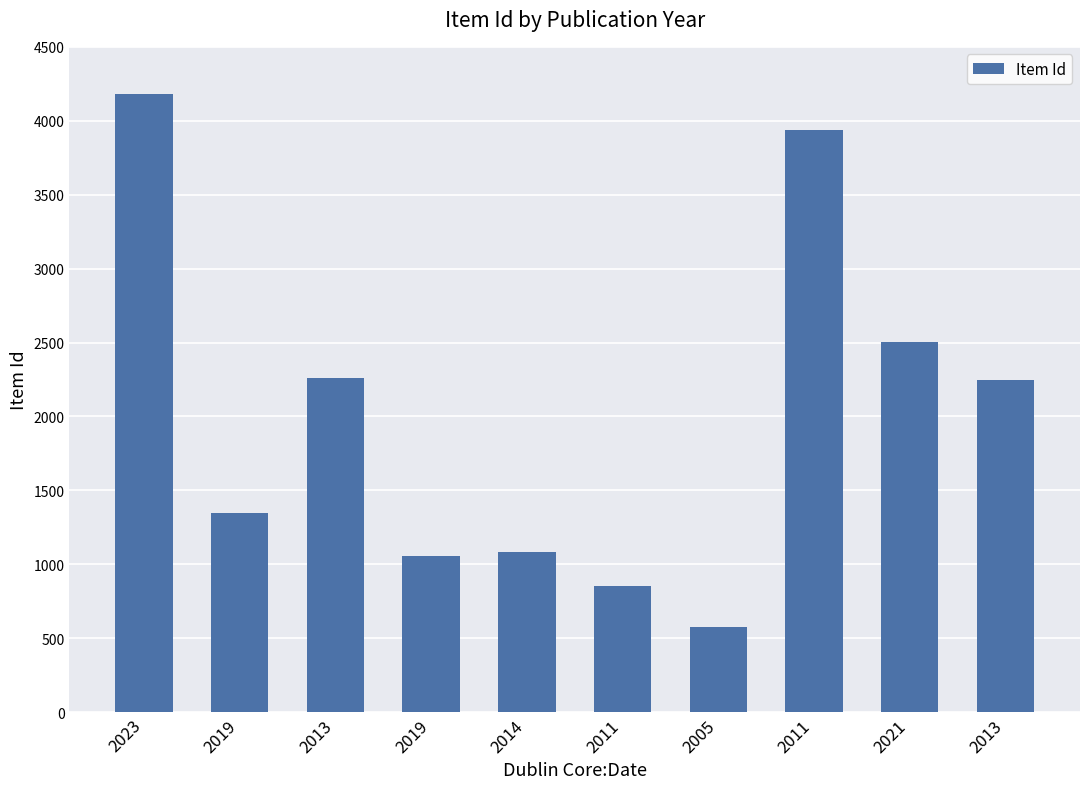

Is it true that the value at 2011 is 1089?

False